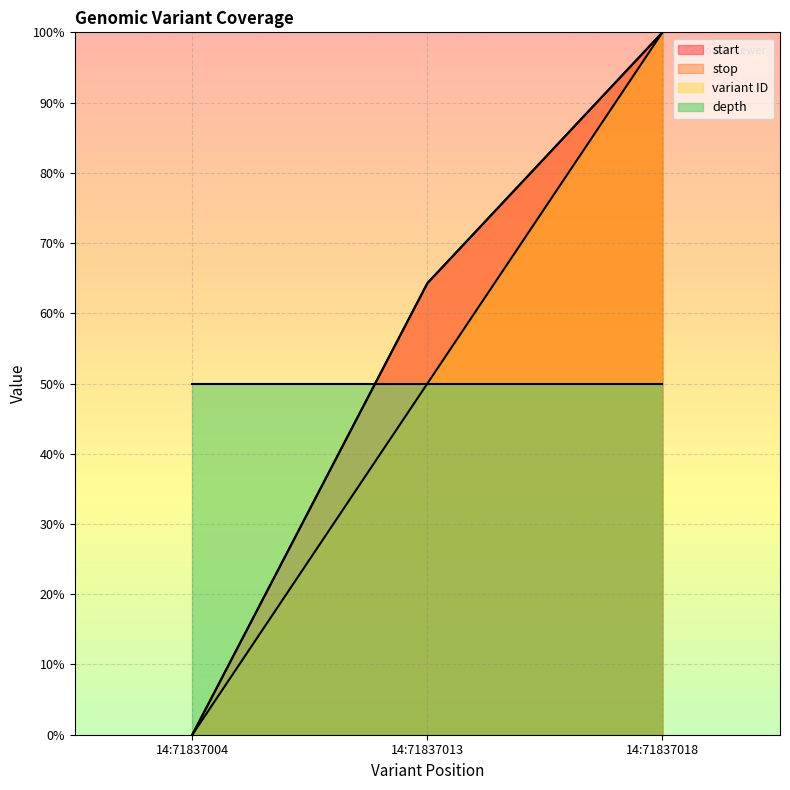

How many values in the variant ID series exceed 50?

1